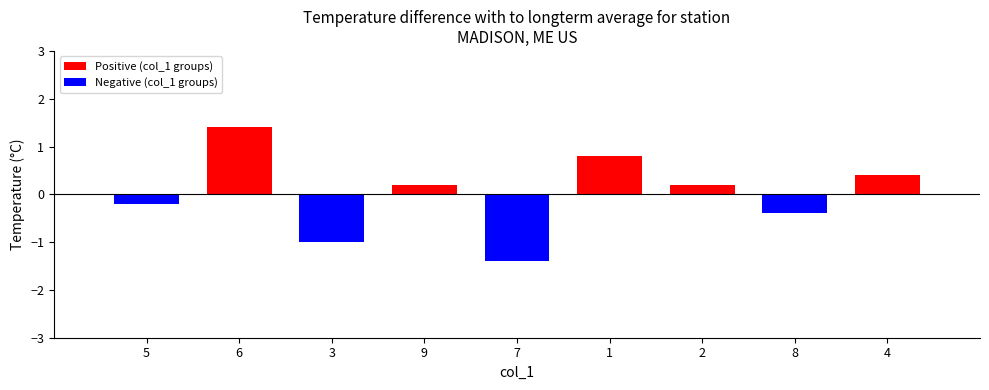

What is the label of the 2nd bar from the left?

6